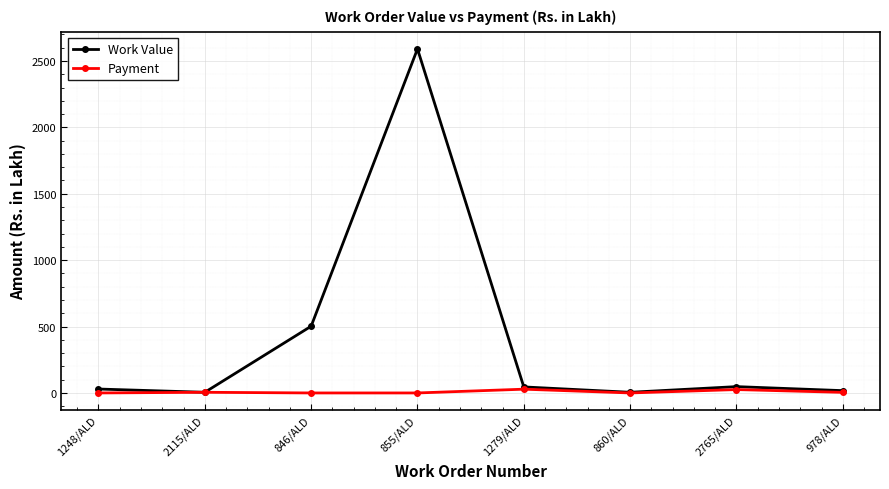

At which category does the chart reach its peak across all series?

855/ALD